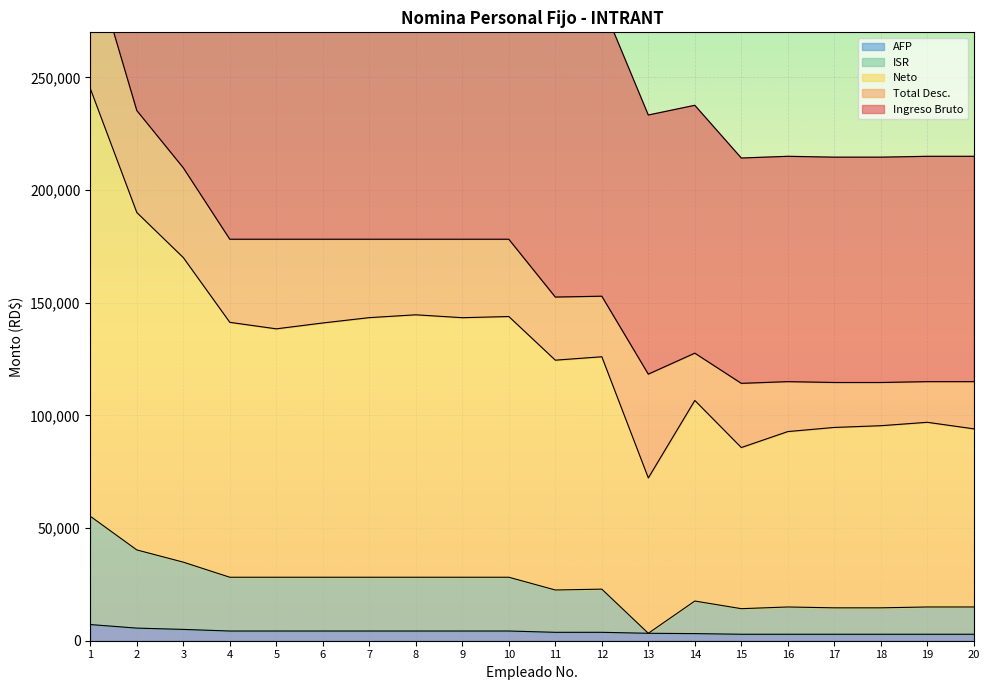

What is the sum of the AFP values at 3 and 20?

7892.5